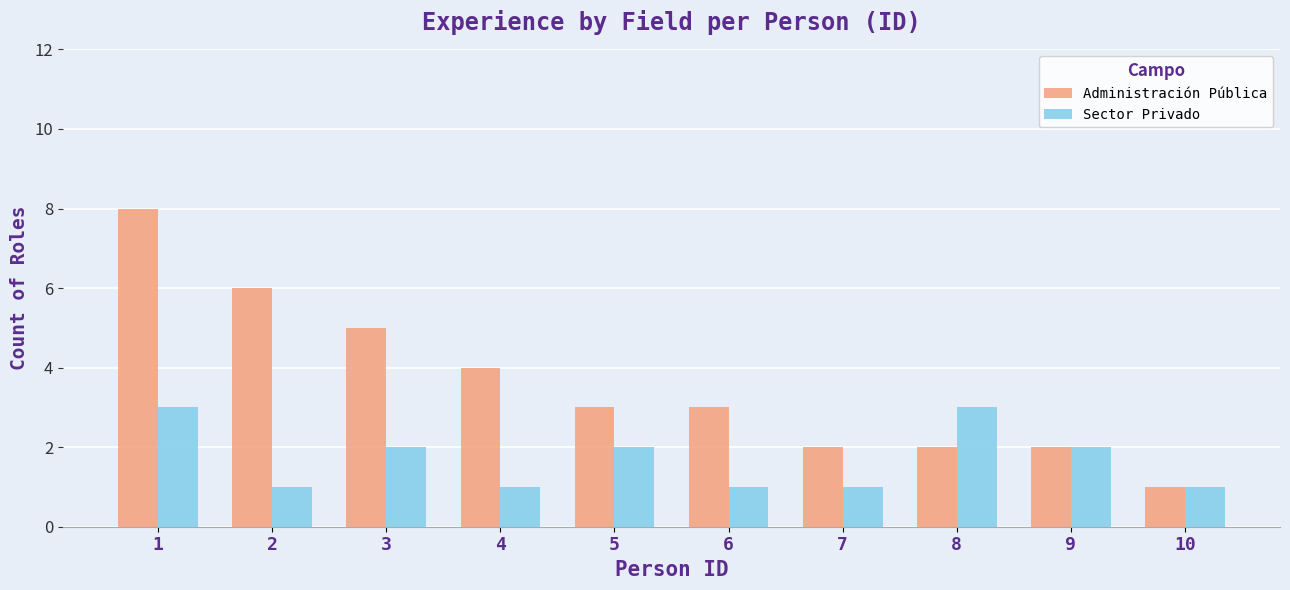

What is the value of the Sector Privado bar at the 2nd from the left?

1